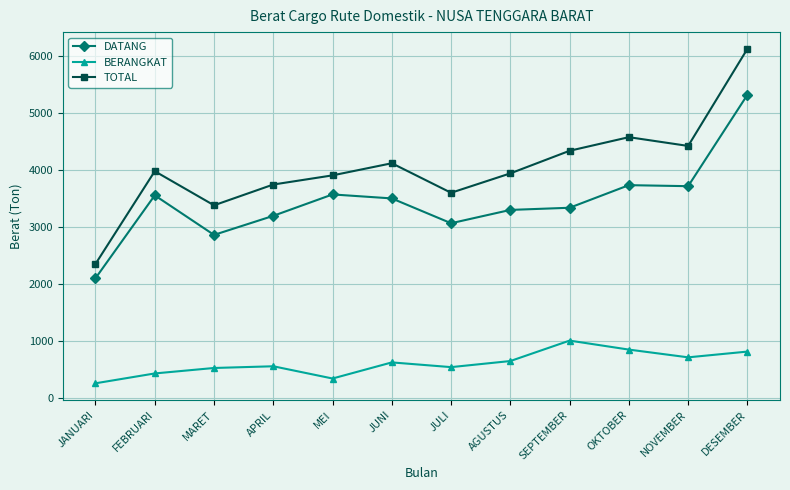

At how many categories does at least one series exceed 381?

12